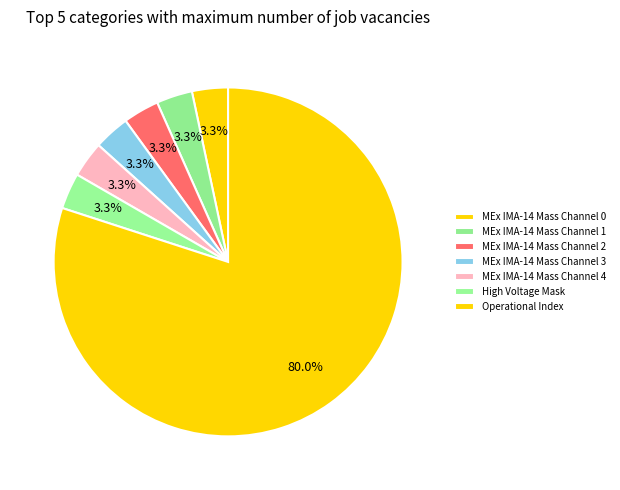

Which category has the biggest portion of the pie?

Operational Index